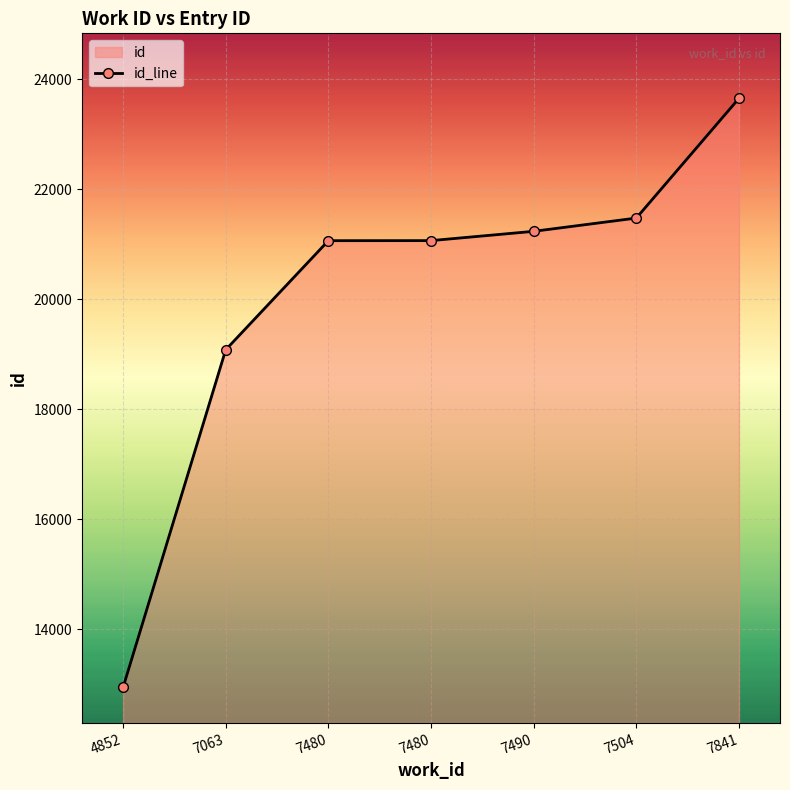

How many lines are shown in the chart?

1